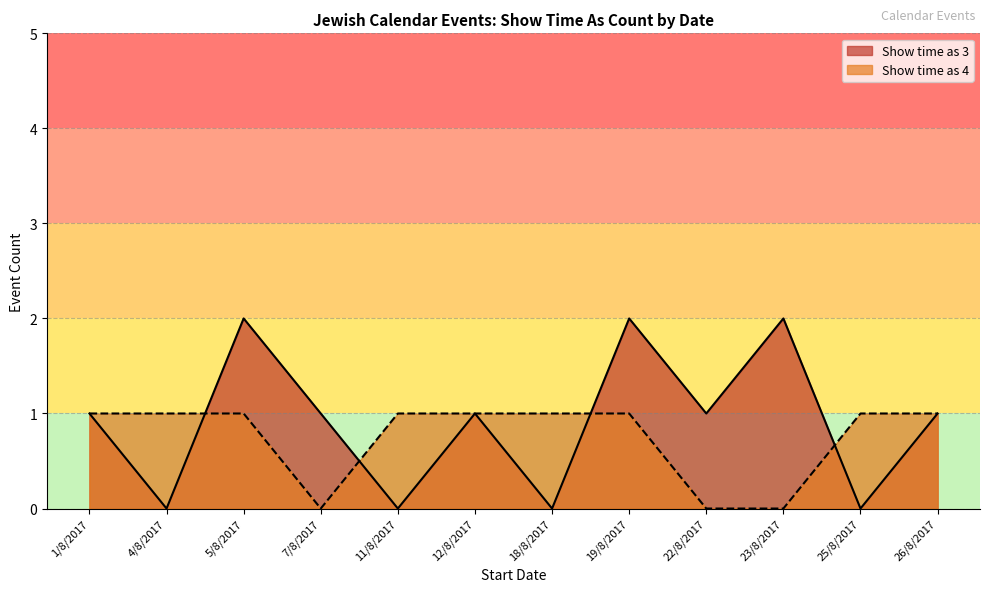

How many lines are shown in the chart?

2